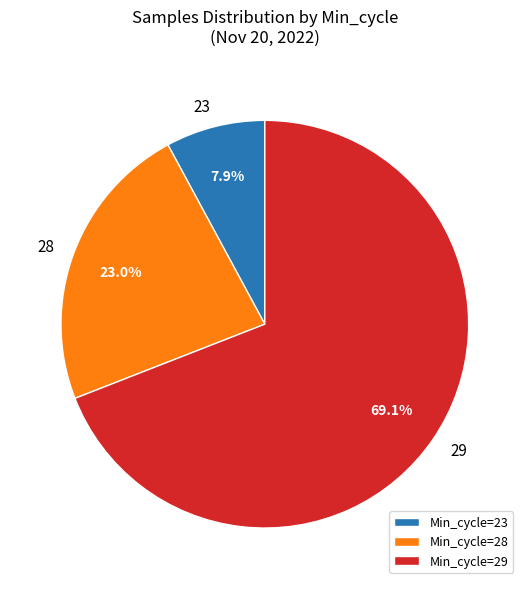

Which slice is the largest?

Min_cycle=29